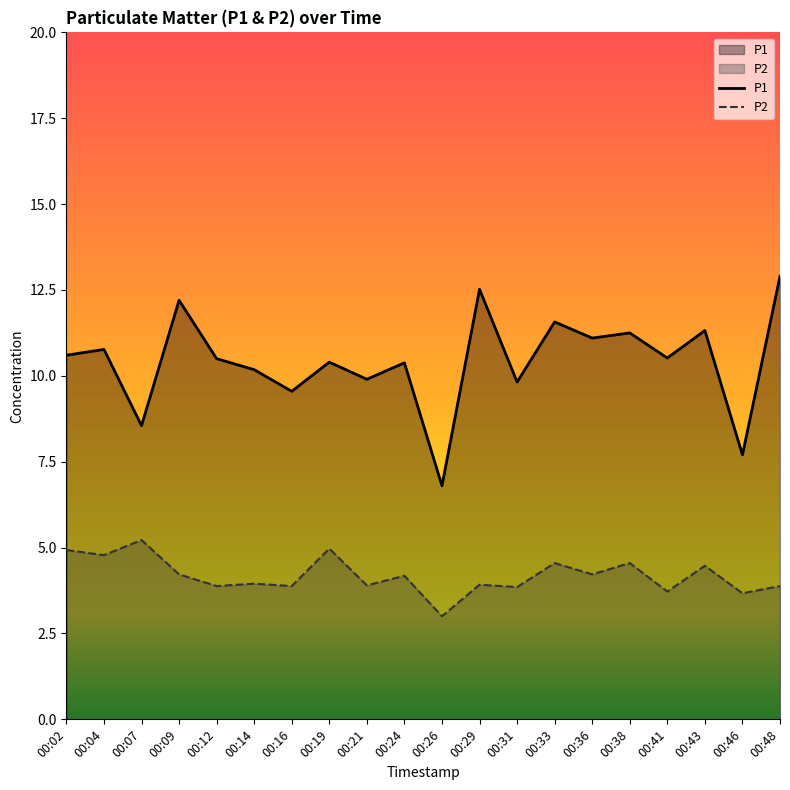

True or false: P2 and P1 intersect in this chart.

False